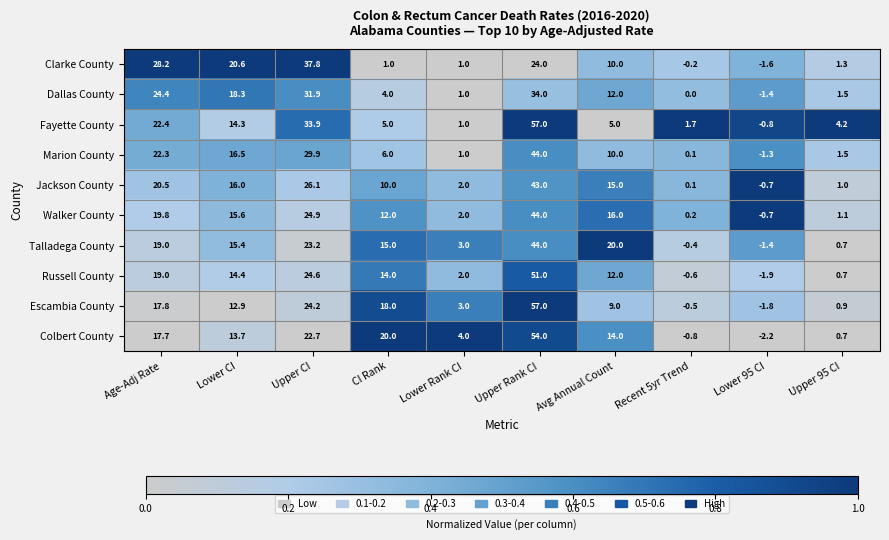

What is the spread (max minus min) of values at Lower CI?

7.7